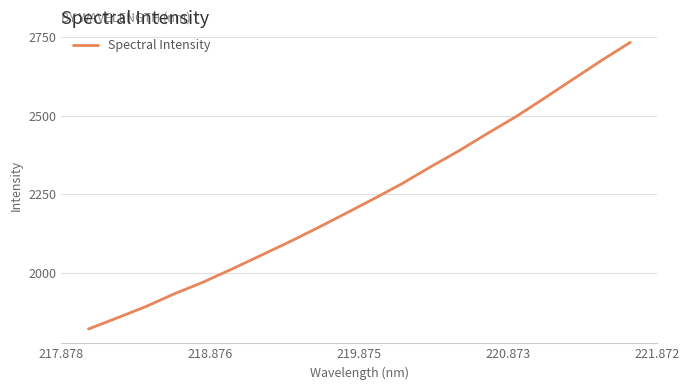

What is the minimum value shown in the chart?

1820.4